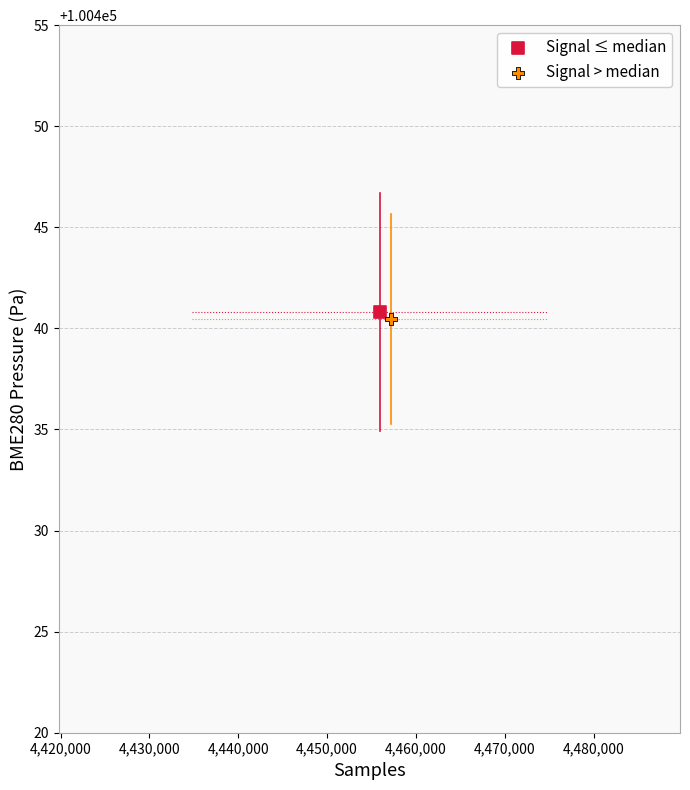

Which series contains the lowest Y value?

Signal > median